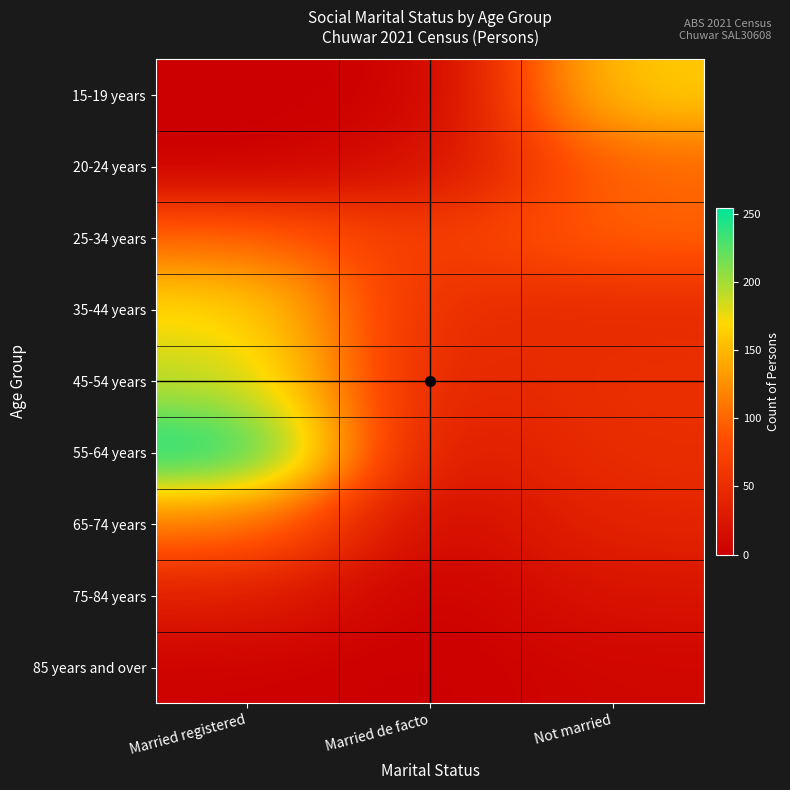

Which label corresponds to the smallest value in the chart?

Married registered